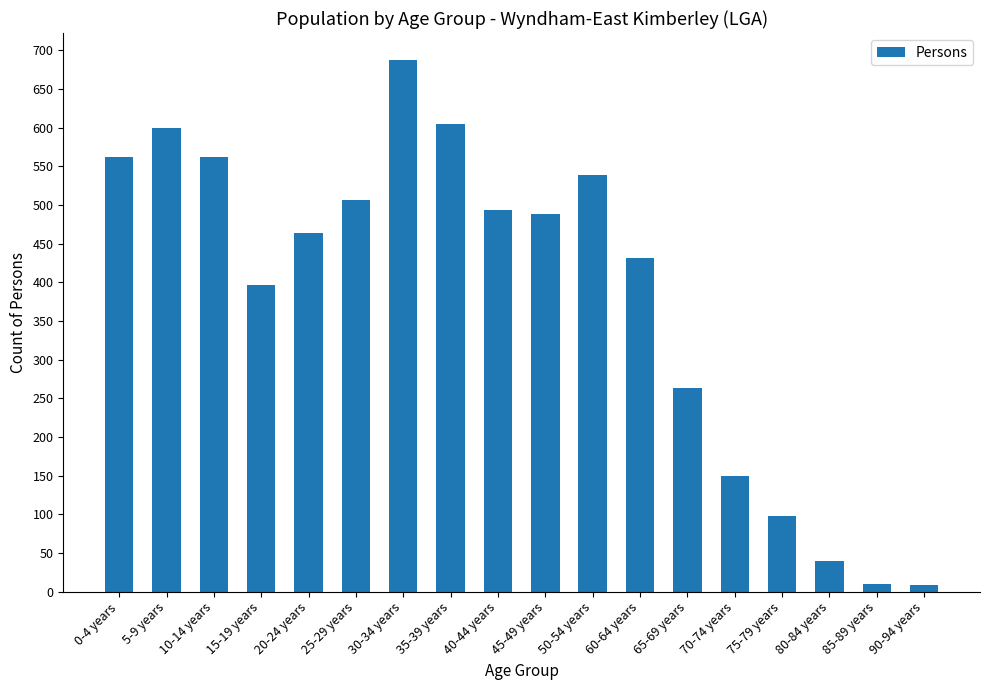

What is the smallest value displayed?

9